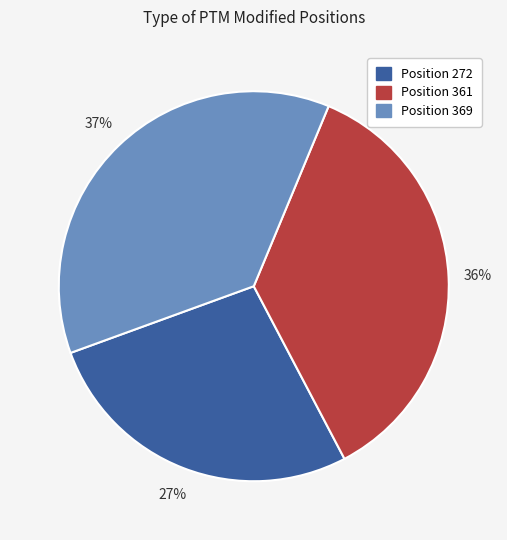

How many segments does this pie chart have?

3